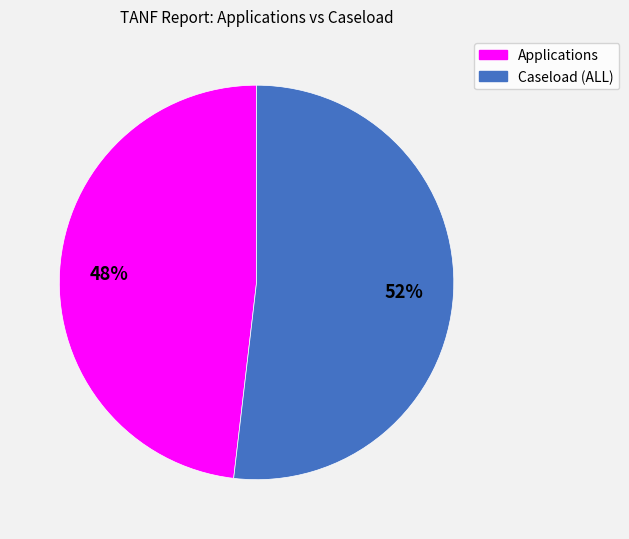

Is there a majority slice in this chart?

Yes